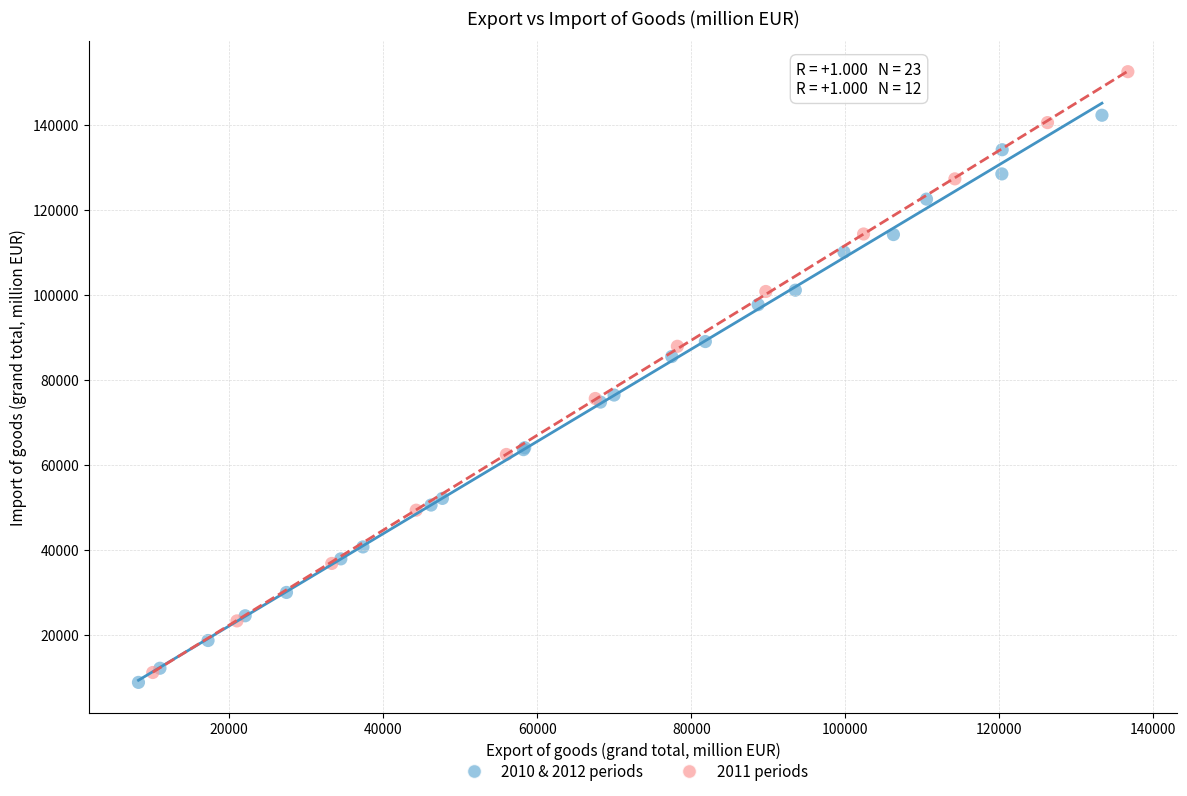

Which series reaches the maximum Y coordinate?

2011 periods